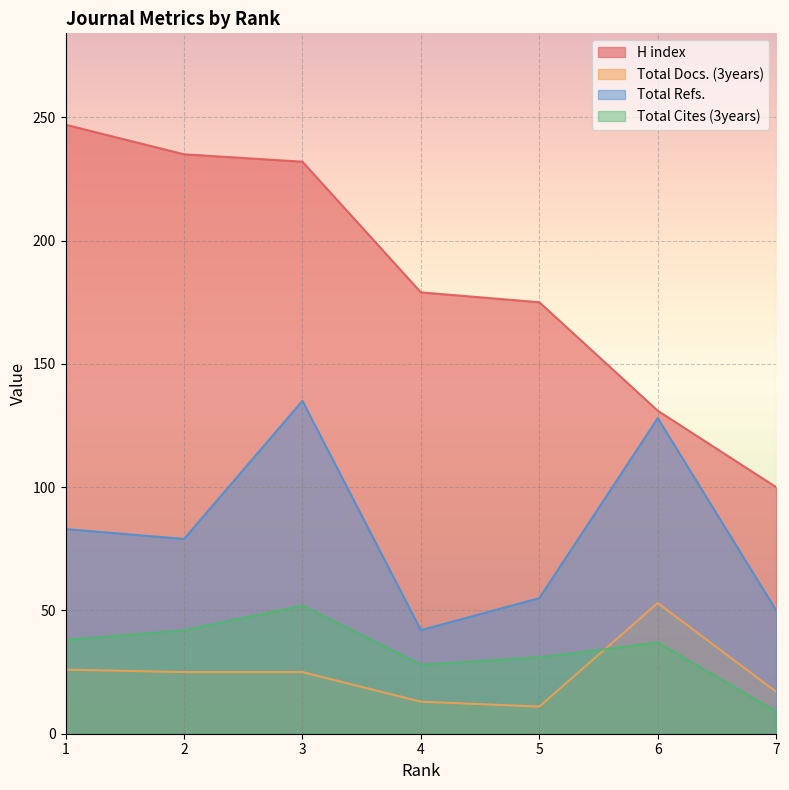

At which category does the chart reach its minimum across all series?

7